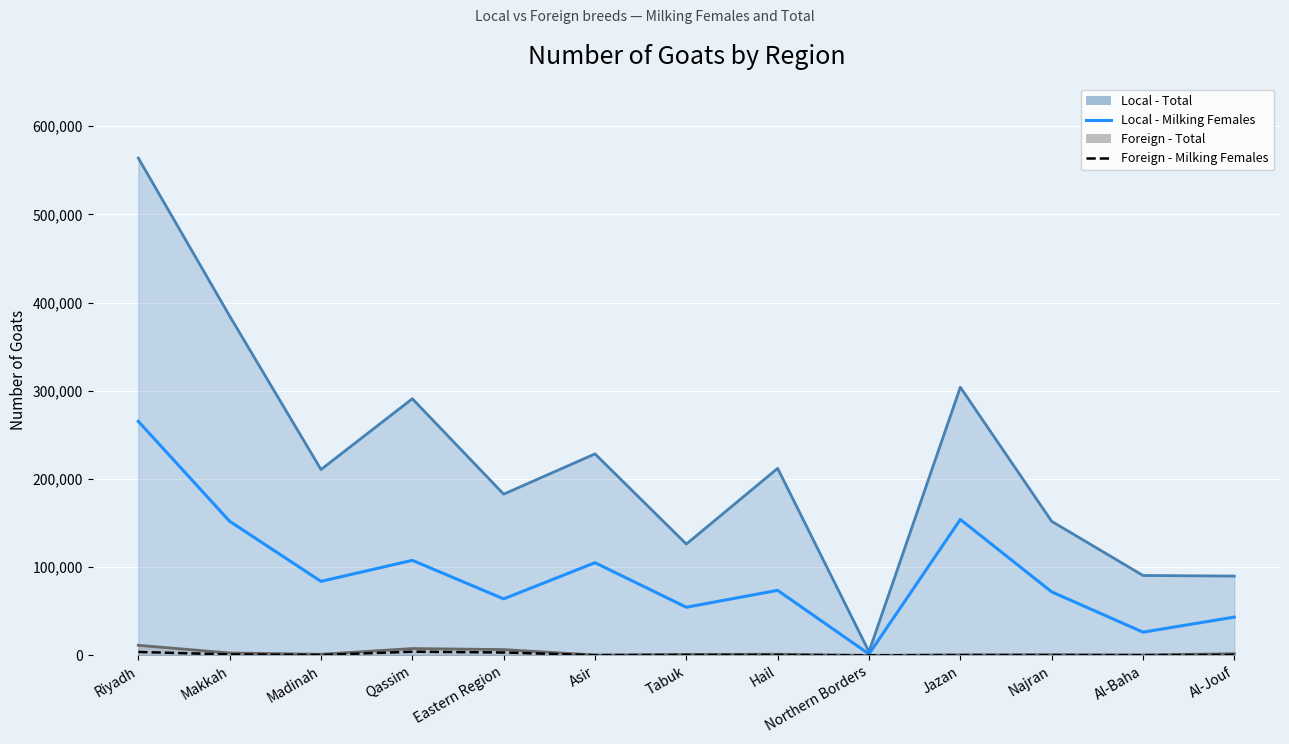

Where is the first local minimum for Local - Milking Females?

Madinah